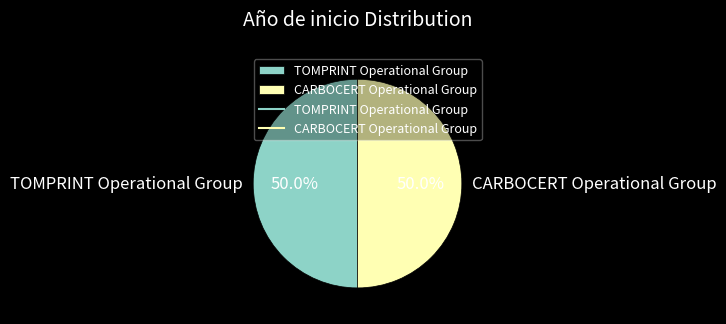

How many slices are in this pie chart?

2